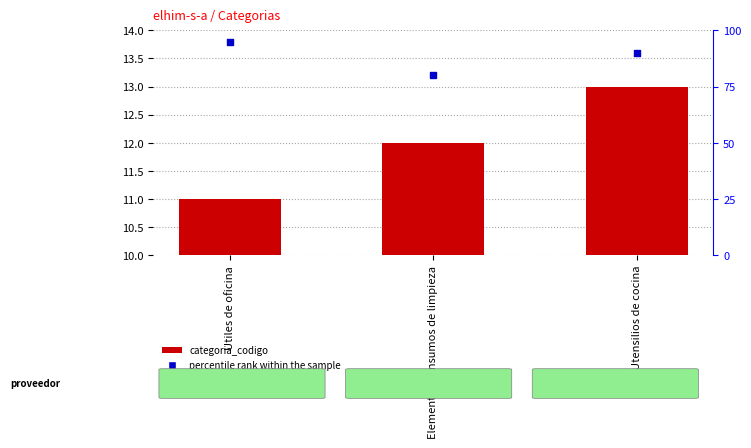

At how many categories does at least one series exceed 28?

3